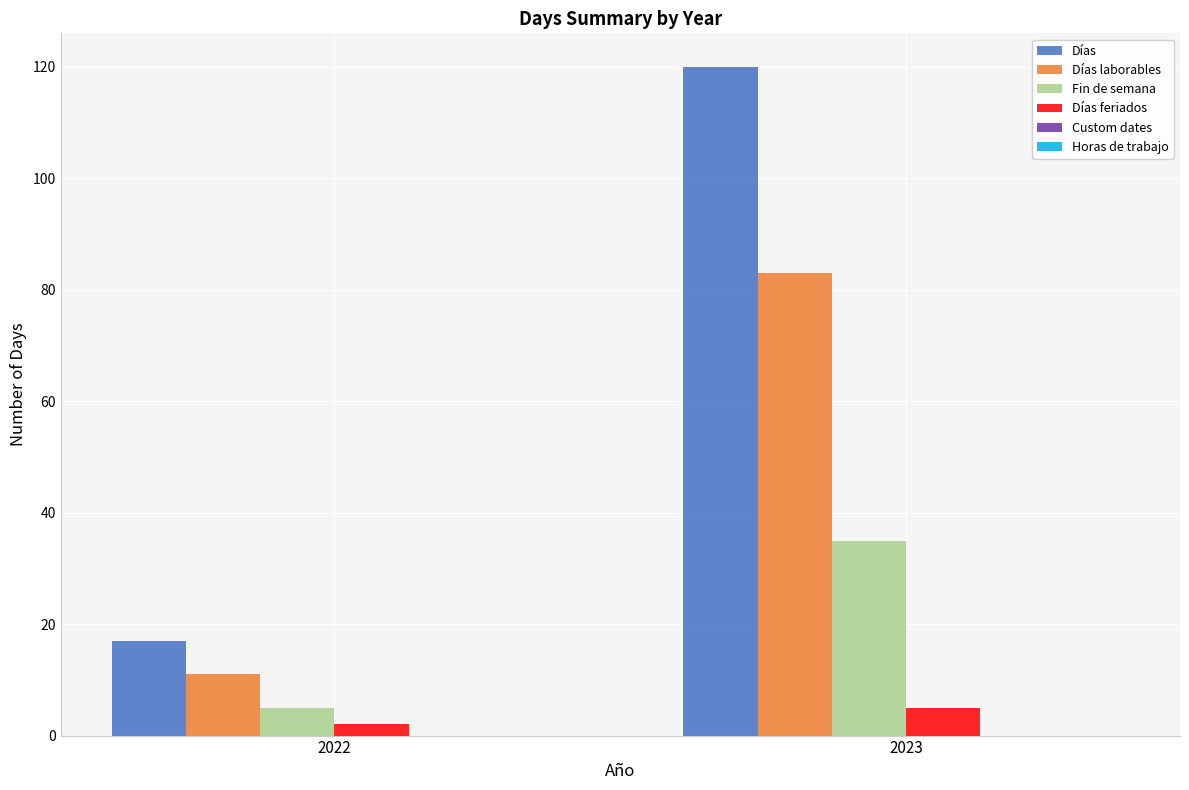

Is it true that Días laborables equals 11 at 2022?

True